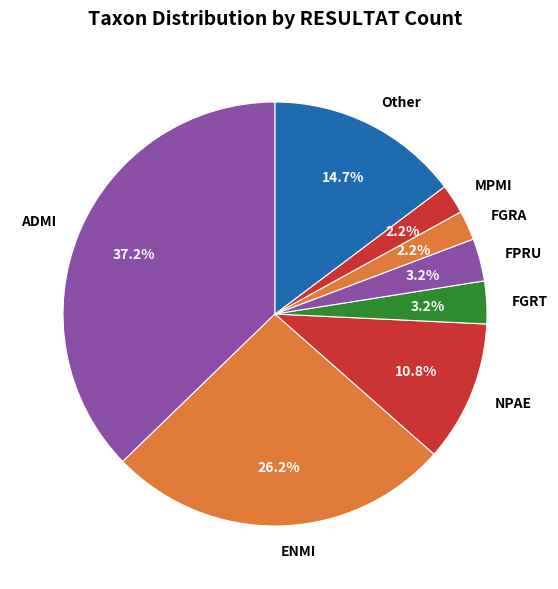

Is there any slice that represents more than half of the pie?

No